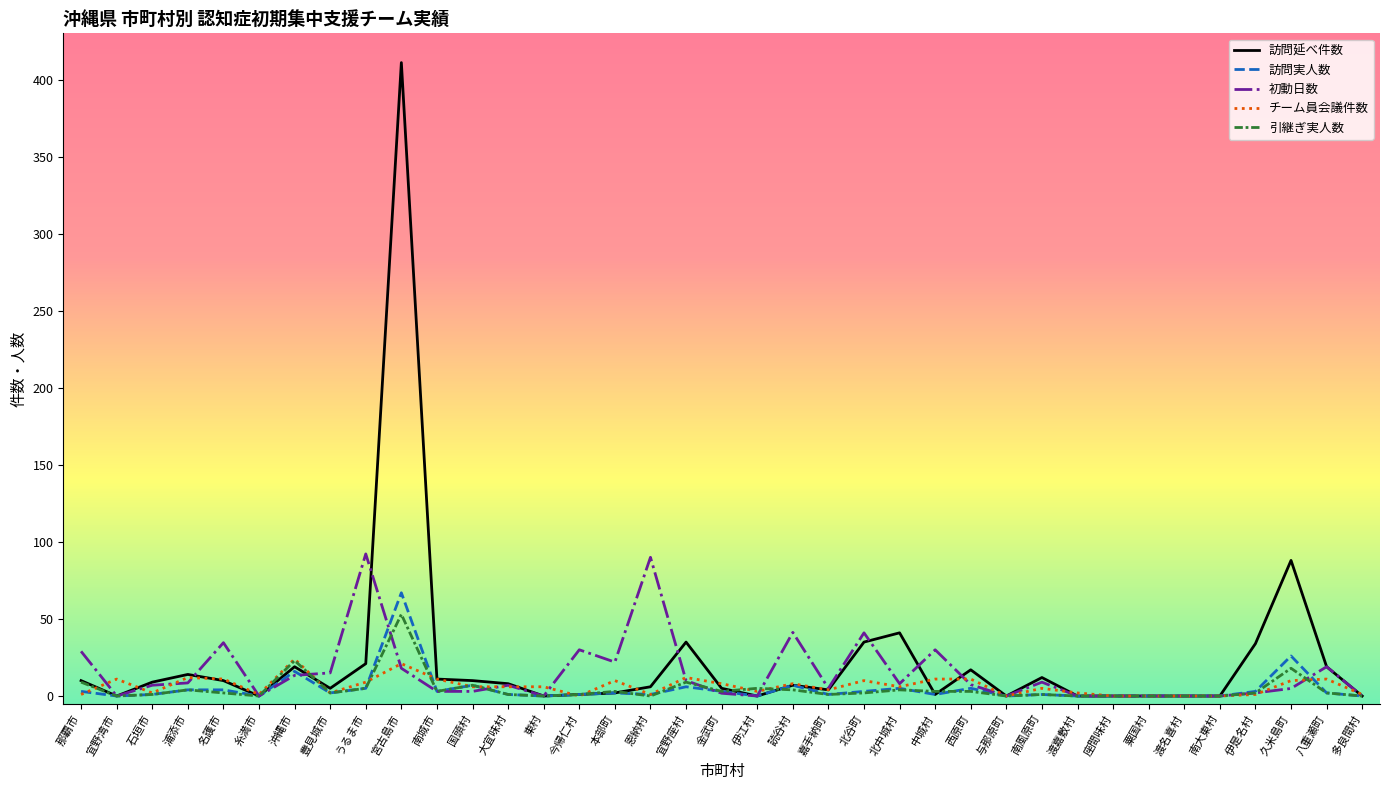

At which label is 訪問延べ件数 closest to 205?

久米島町